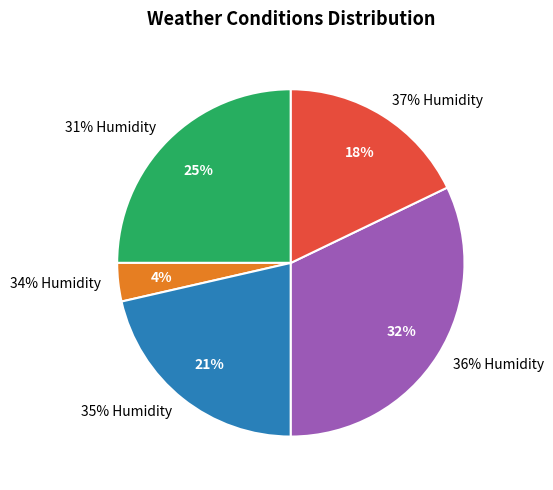

Is there a majority slice in this chart?

No